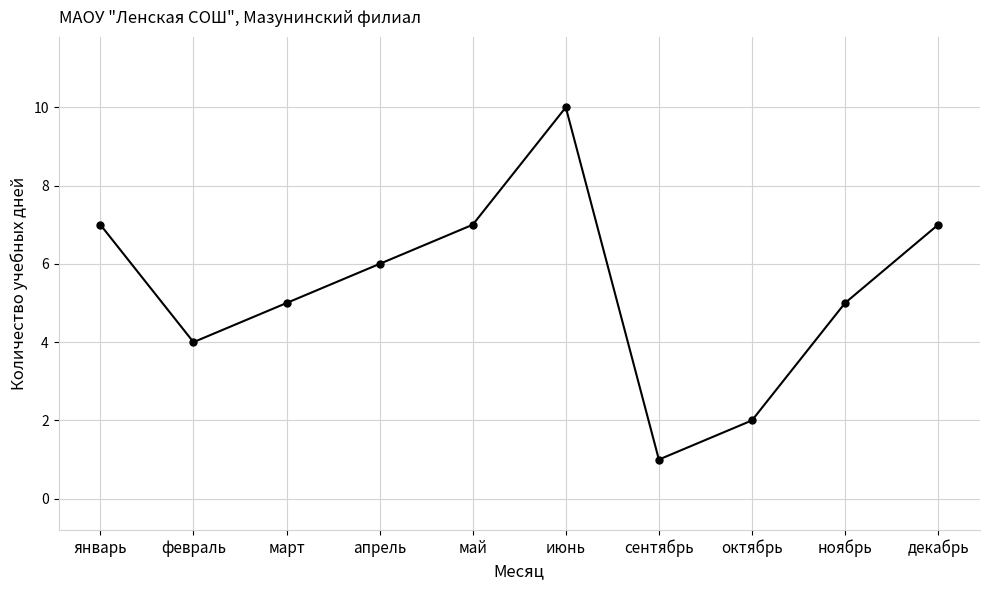

What is the average value?

5